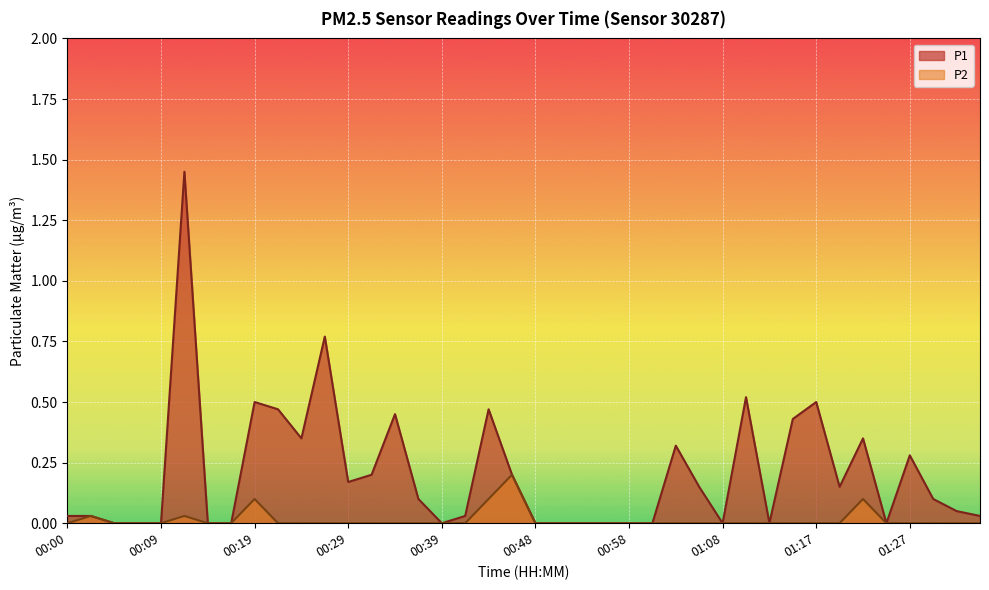

At which category does P1 reach its first local peak?

00:12